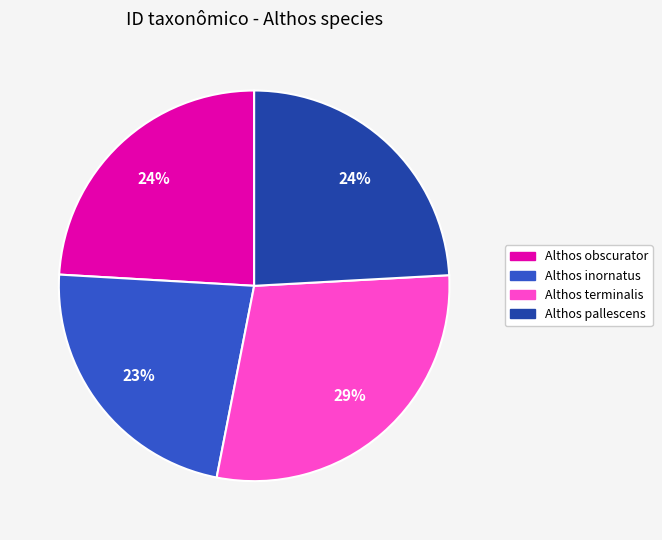

Do Althos terminalis and Althos obscurator together represent more than half of the pie?

Yes